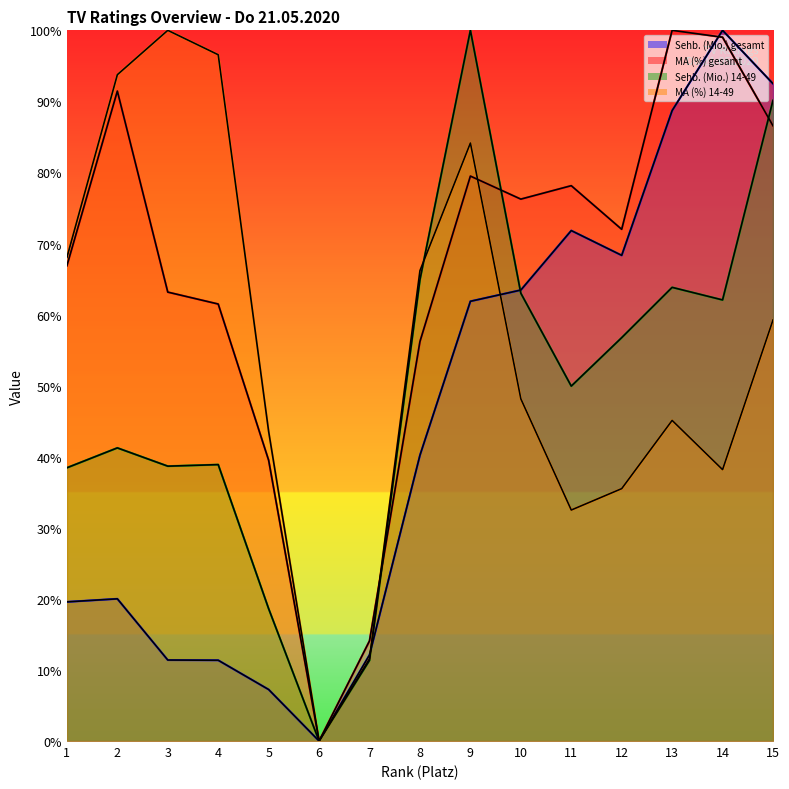

How many values in the MA (%) gesamt series exceed 7?

8